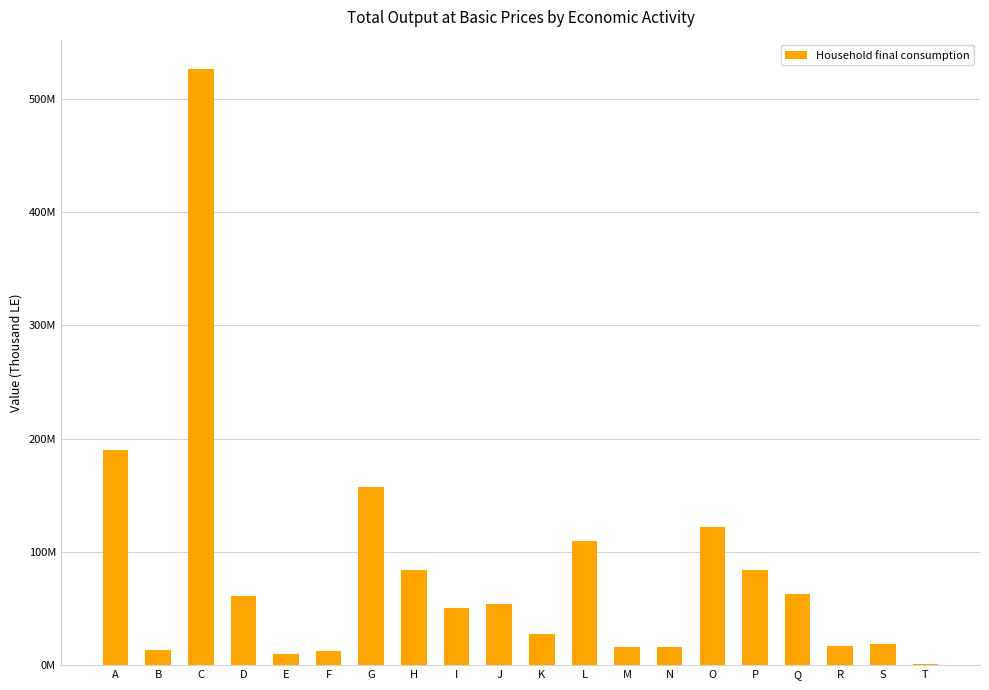

At which label does the data first exceed 53683357?

A